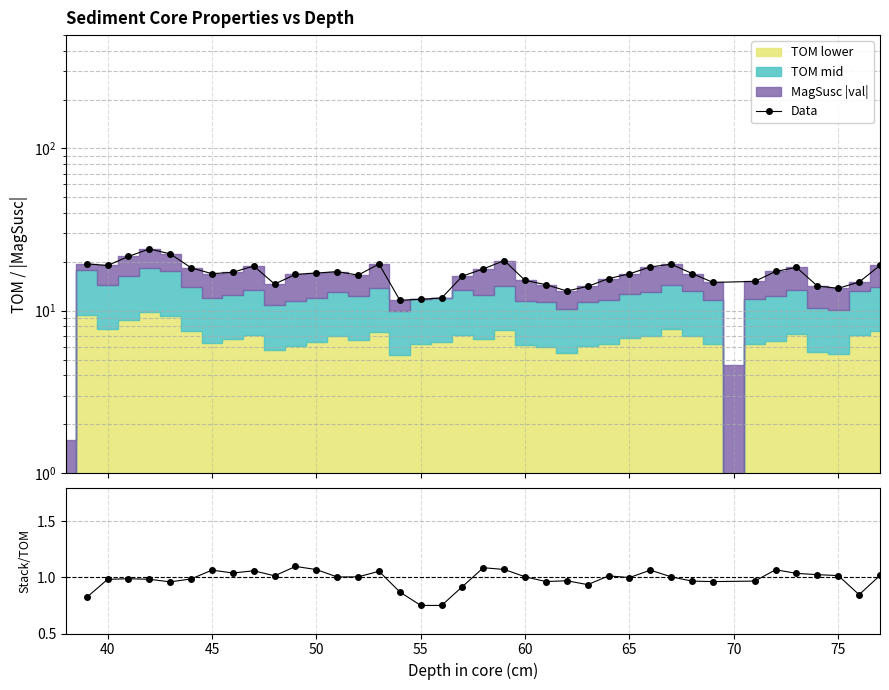

What is the greatest value displayed?

24.0